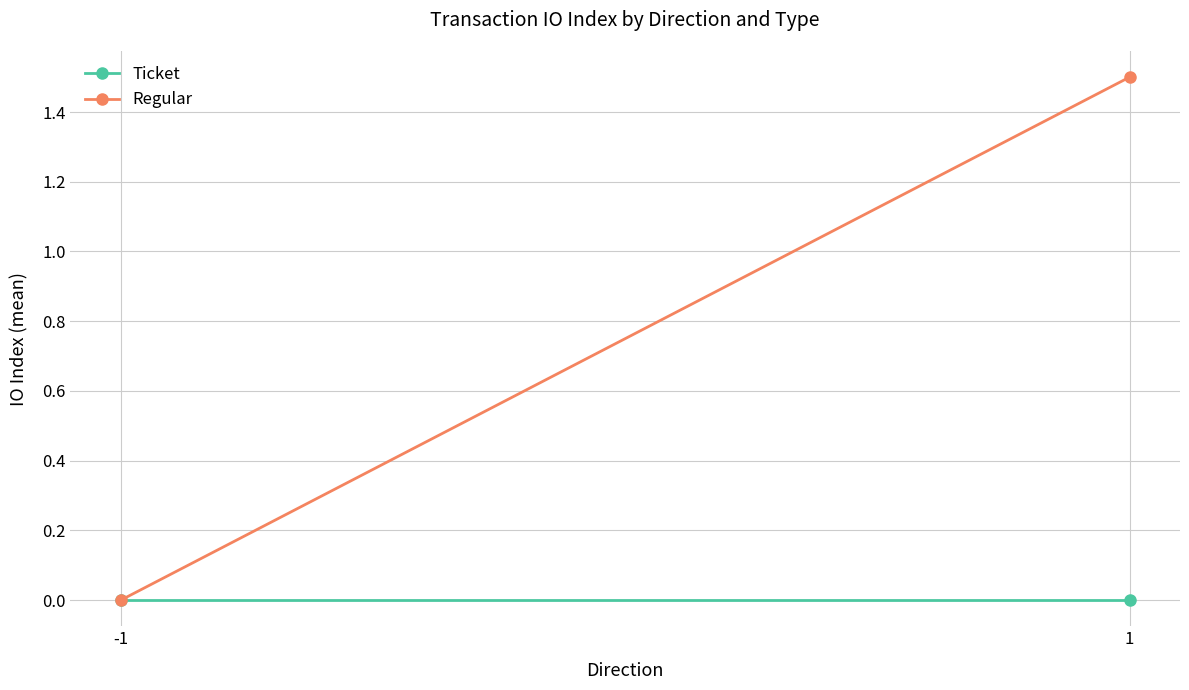

Is this an area chart (filled region under the line)?

No